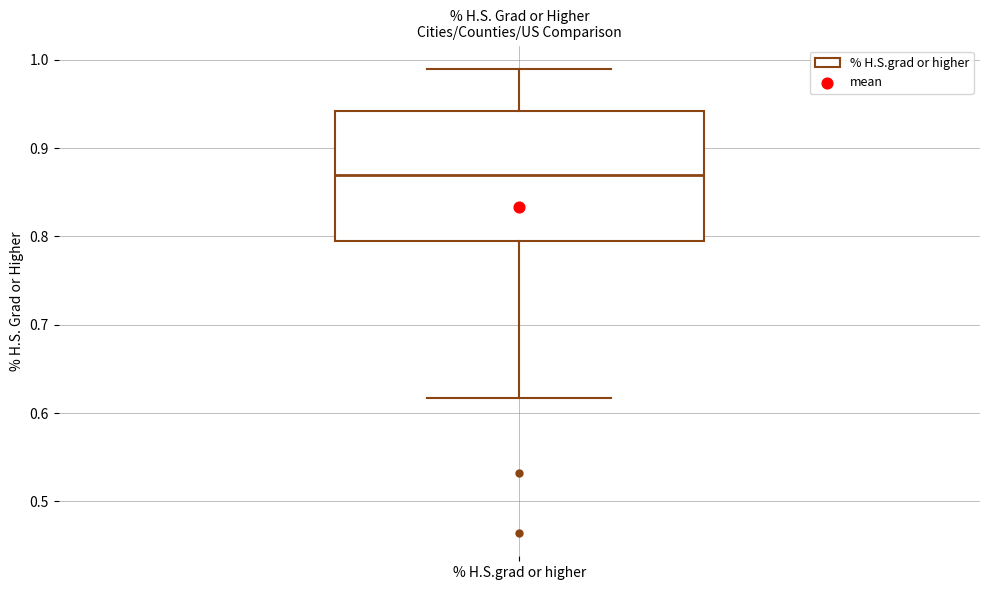

Where does the median line of the box for % H.S.grad or higher sit on the y-axis? The values are not printed on the chart, so give them approximately, as read against the axis.

0.87